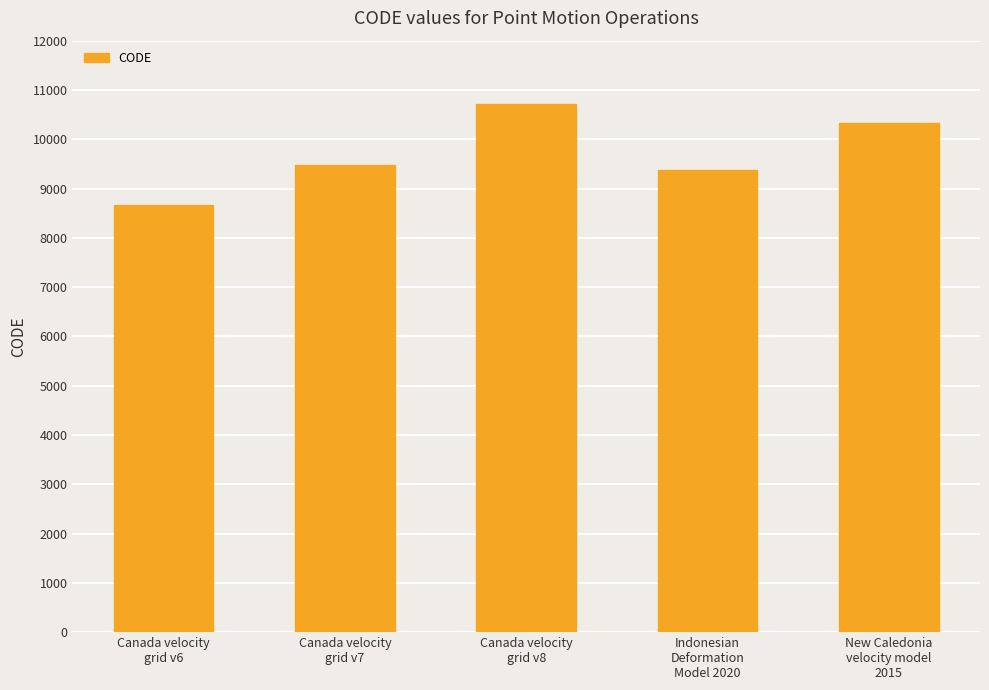

Where is the data nearest to the value 9691?

Canada velocity
grid v7